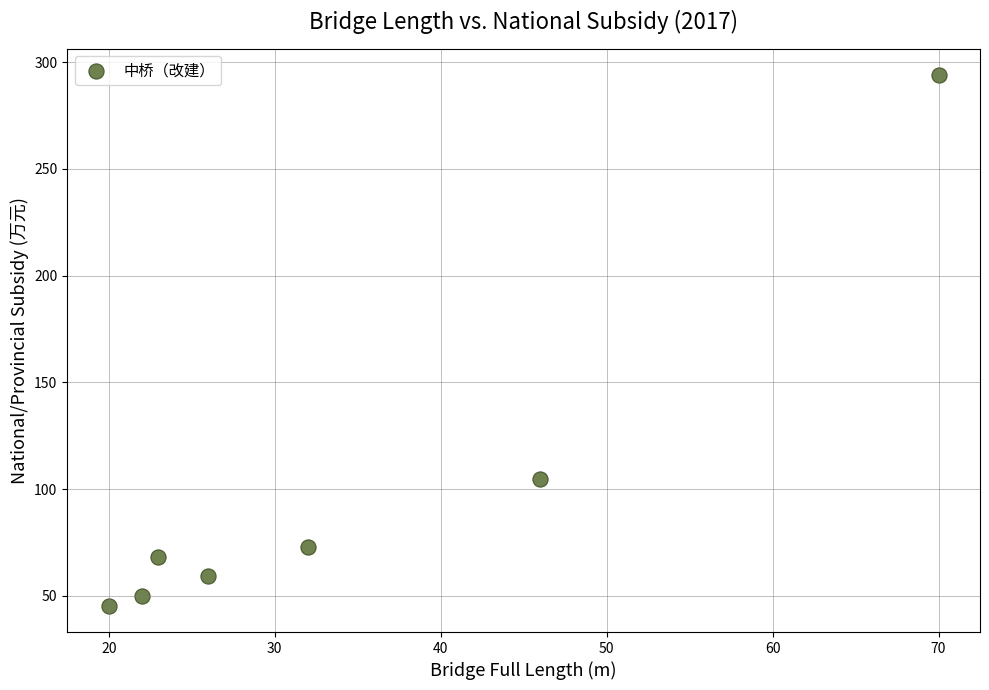

What is the range of X values (max minus min)?

50.0